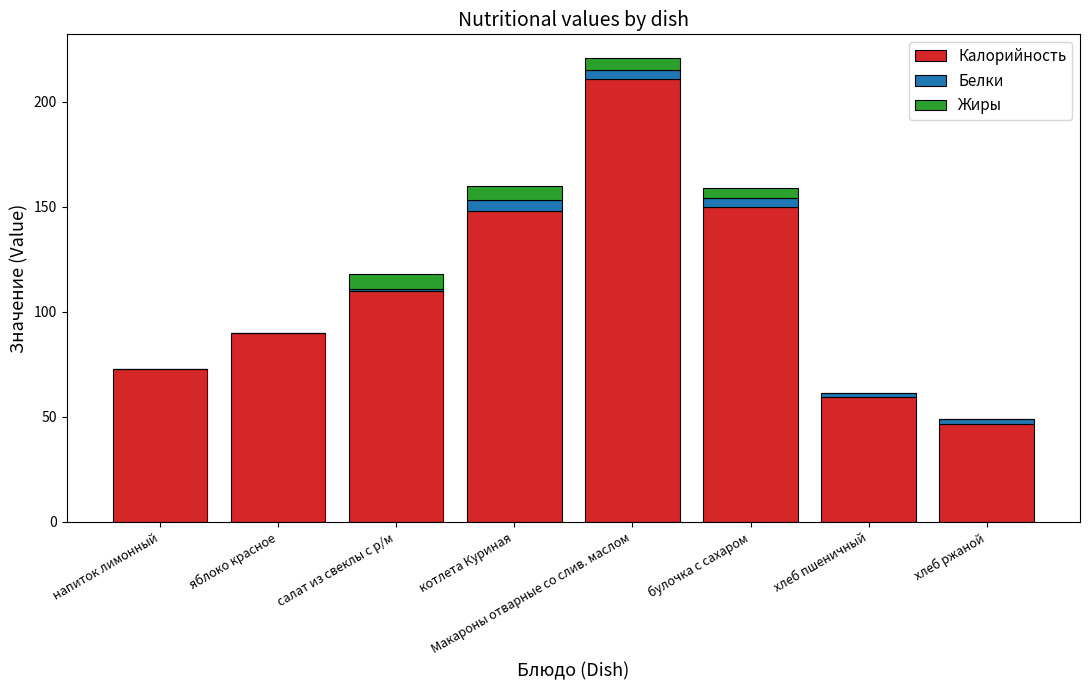

At which label is Калорийность closest to 128?

салат из свеклы с р/м